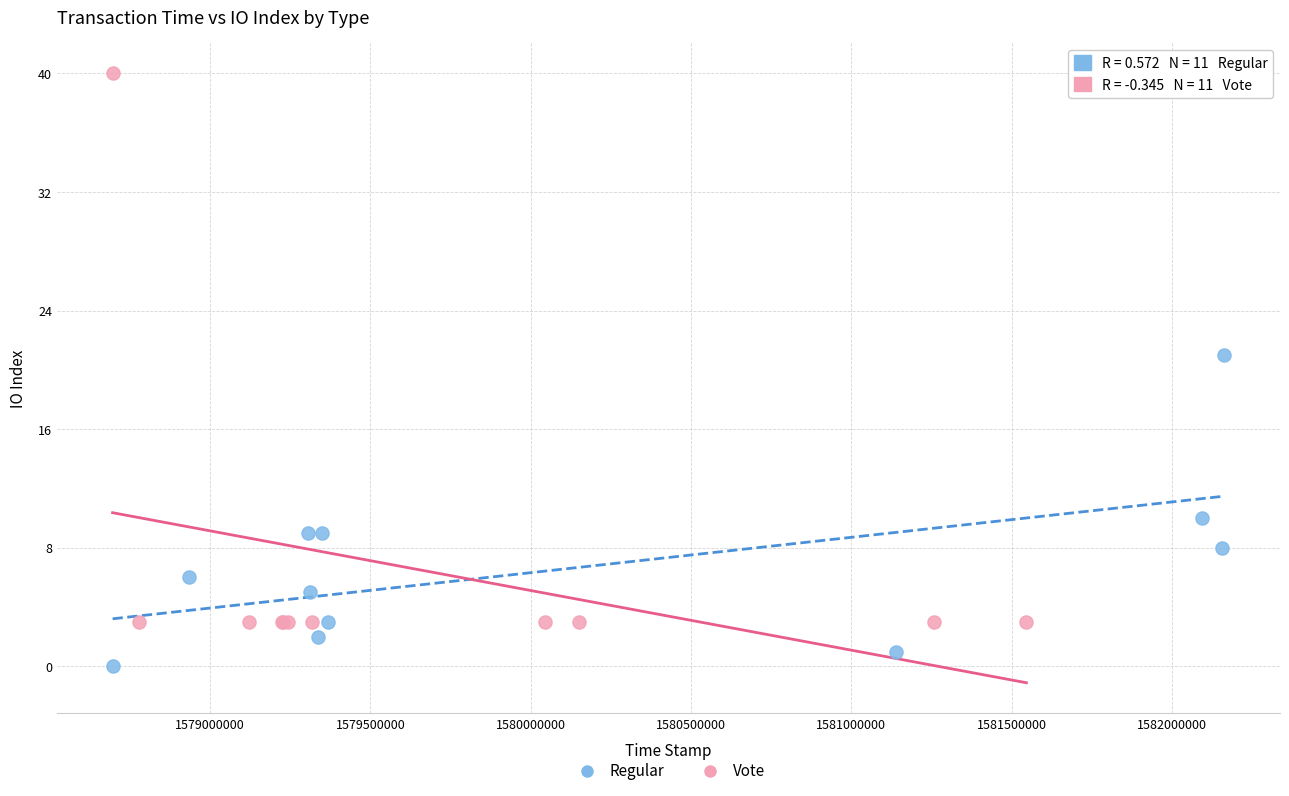

Which series has the widest spread of Y values?

Vote